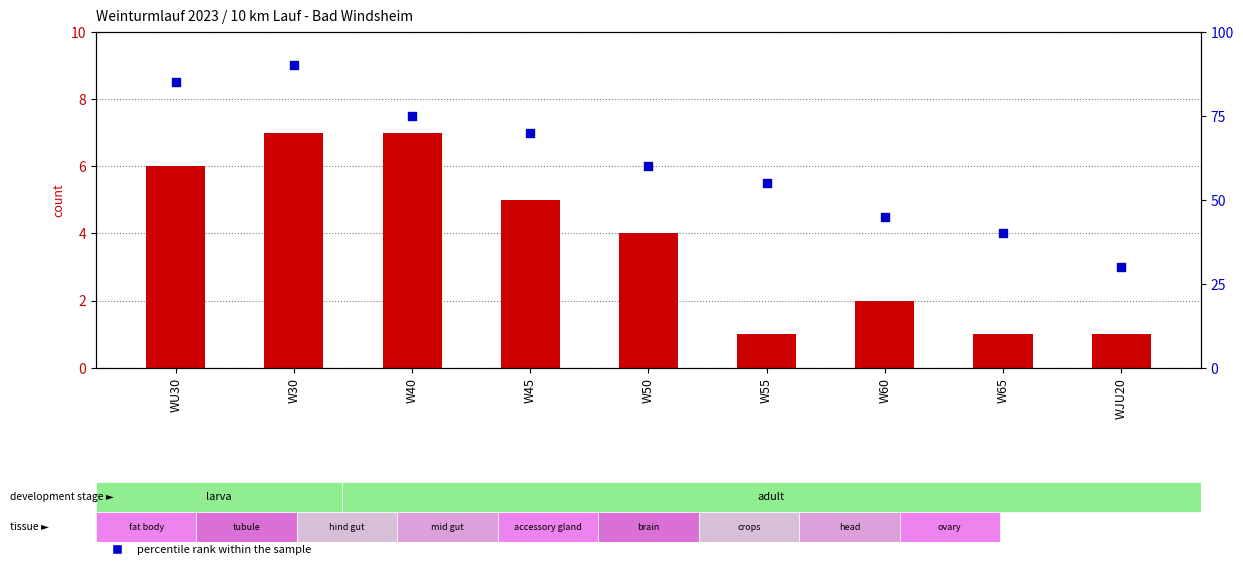

Which series has the largest total across all categories?

percentile rank within the sample